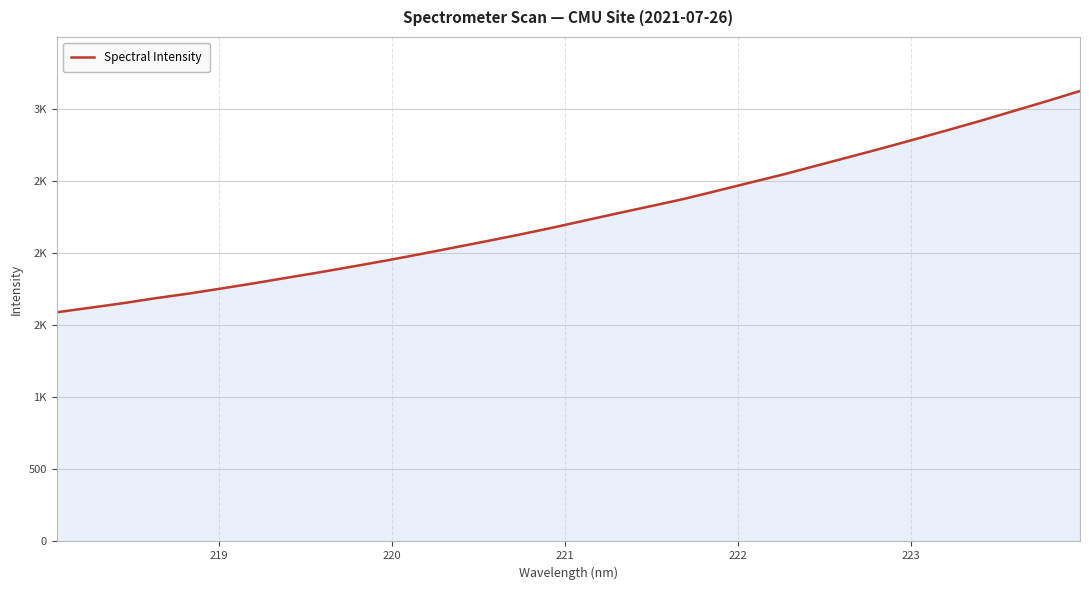

Does the chart display data point markers on the line(s)?

No